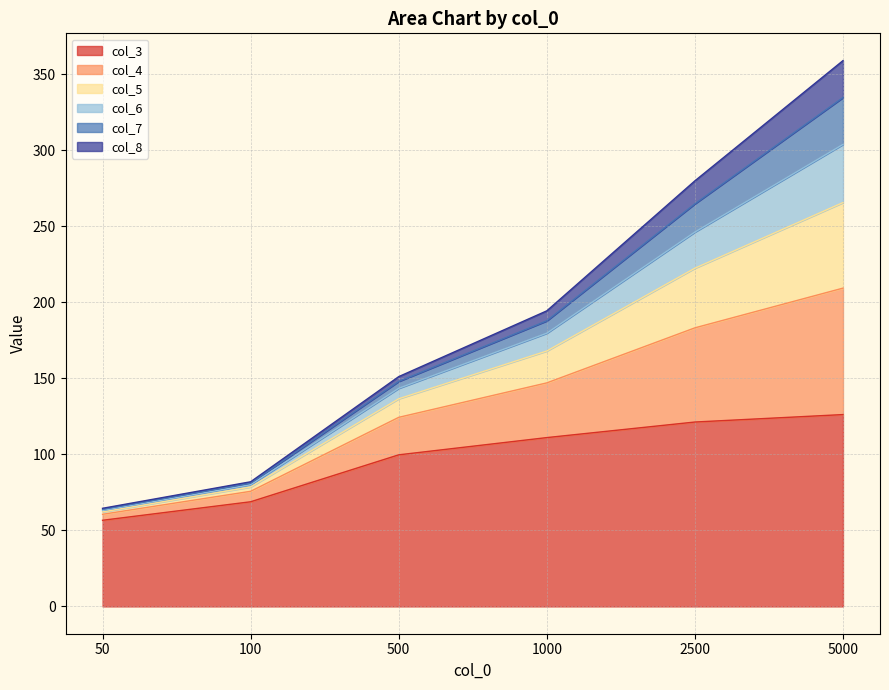

What is the value of the col_3 point at the 1st from the left?

56.6